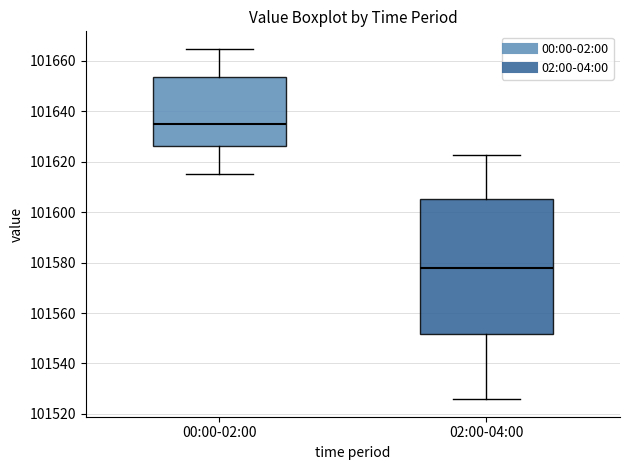

Reading left to right, read every box against the y-axis: the position of its median line, the range the box covers, and the ends of its whiskers. The values are not printed on the chart, so give them approximately, as read against the axis.

00:00-02:00: median 101634, box 101626 to 101654, whiskers 101616 to 101664
02:00-04:00: median 101578, box 101552 to 101606, whiskers 101526 to 101622